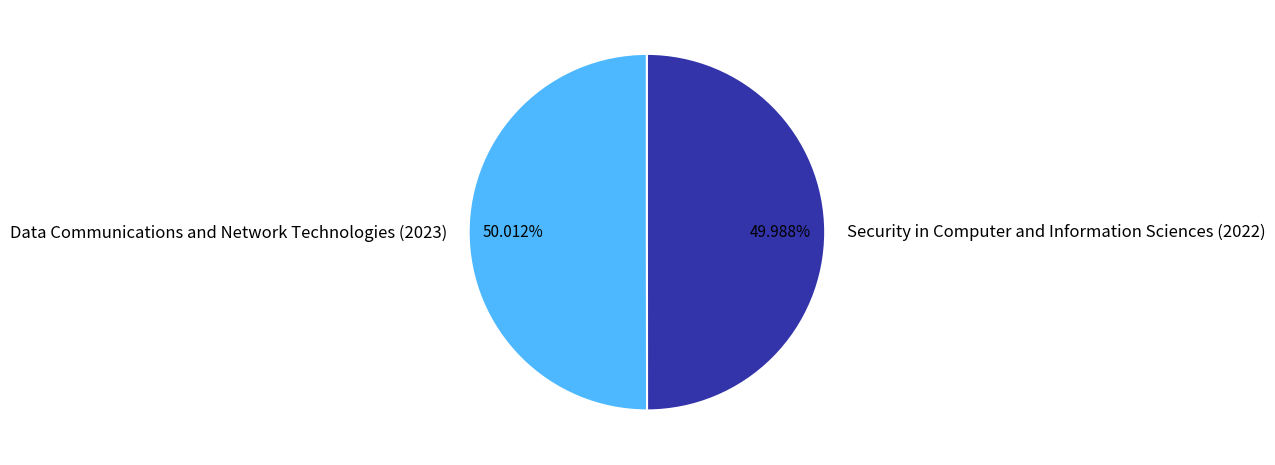

To the nearest percent, what percentage of the pie is Security in Computer and Information Sciences (2022)?

50%